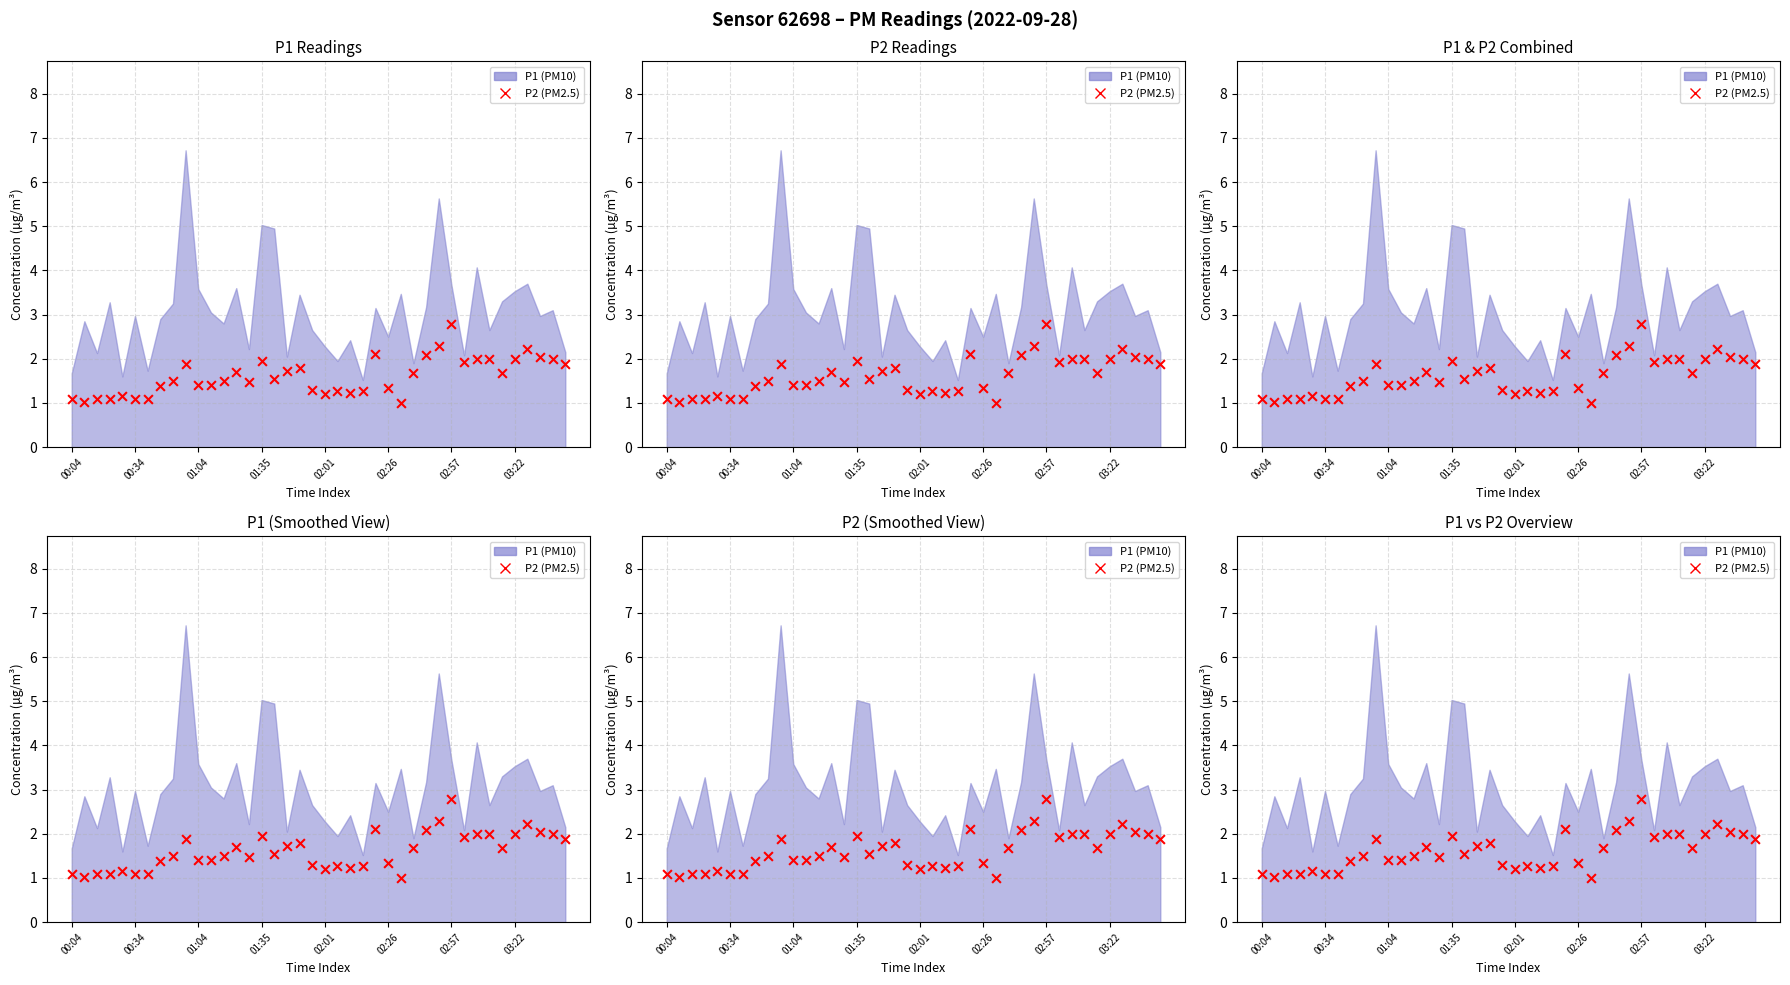

What is the ratio of the value at 11 to the value at 31?

0.7